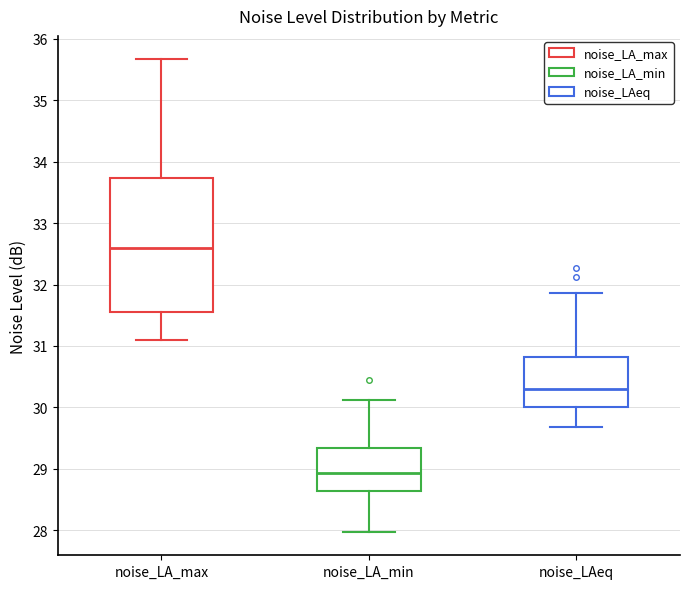

Reading left to right, transcribe this box plot: for each box, give where its median line is, the range the box spans, and where its two whiskers end, as read against the y-axis. The values are not printed on the chart, so give them approximately, as read against the axis.

noise_LA_max: median 32.6, box 31.5 to 33.7, whiskers 31.1 to 35.7
noise_LA_min: median 28.9, box 28.6 to 29.3, whiskers 28.0 to 30.1
noise_LAeq: median 30.3, box 30.0 to 30.8, whiskers 29.7 to 31.9